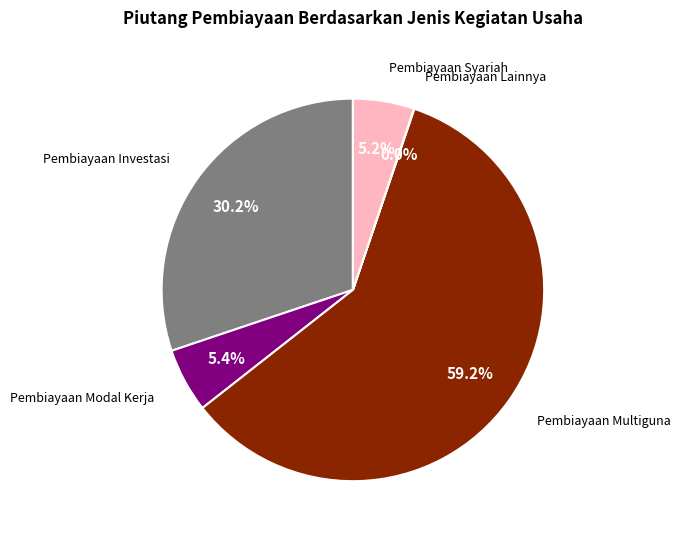

Does any single category account for the majority?

Yes